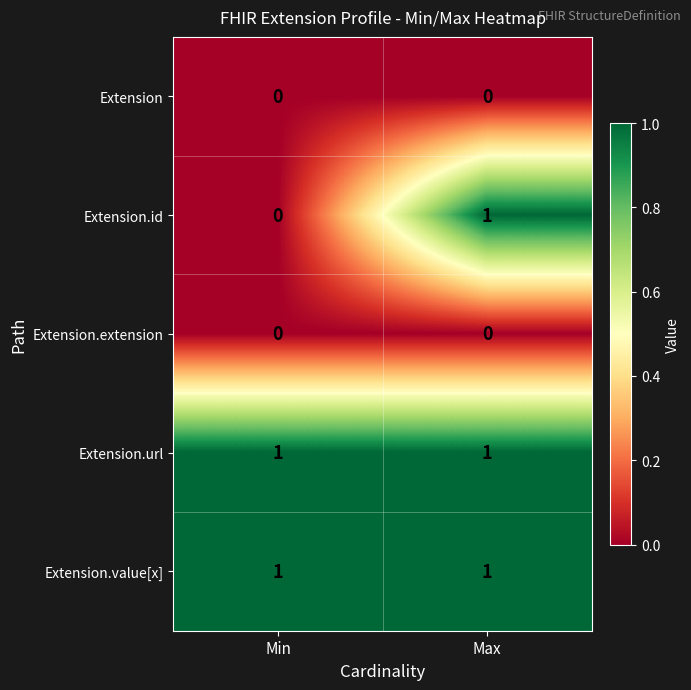

What is the total value across all series at Max?

3